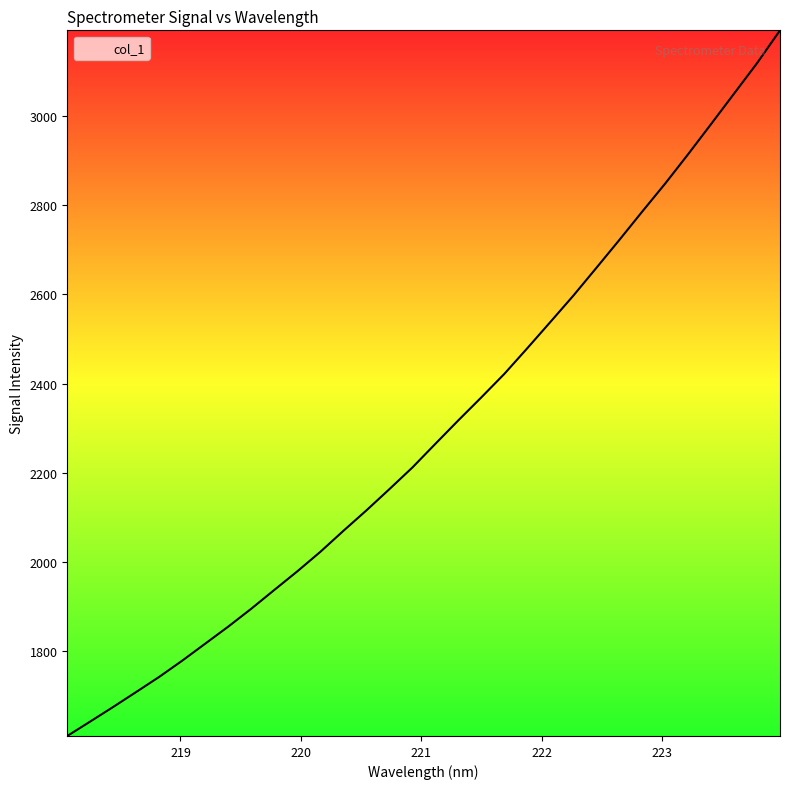

What is the greatest value displayed?

3191.6